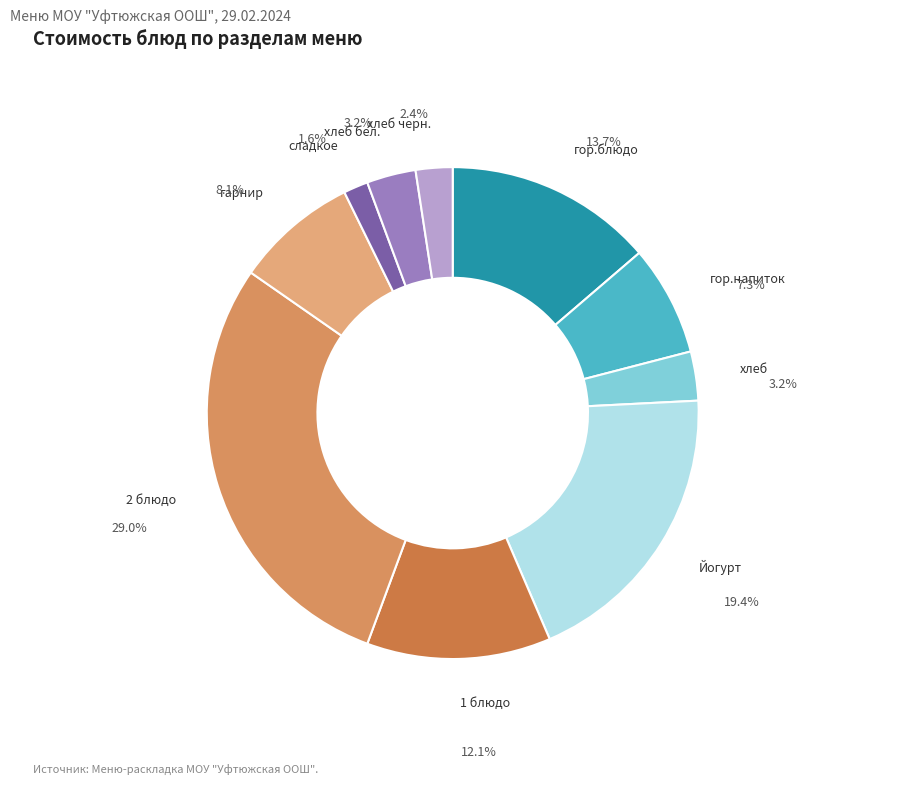

To the nearest percent, what is the difference between the largest and smallest slice percentages?

27%